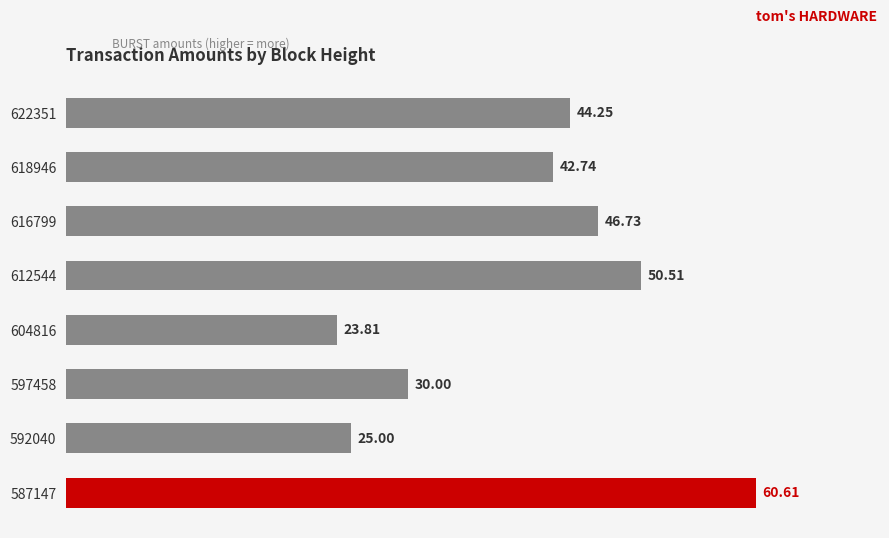

What is the difference between the maximum and second lowest values?

35.6